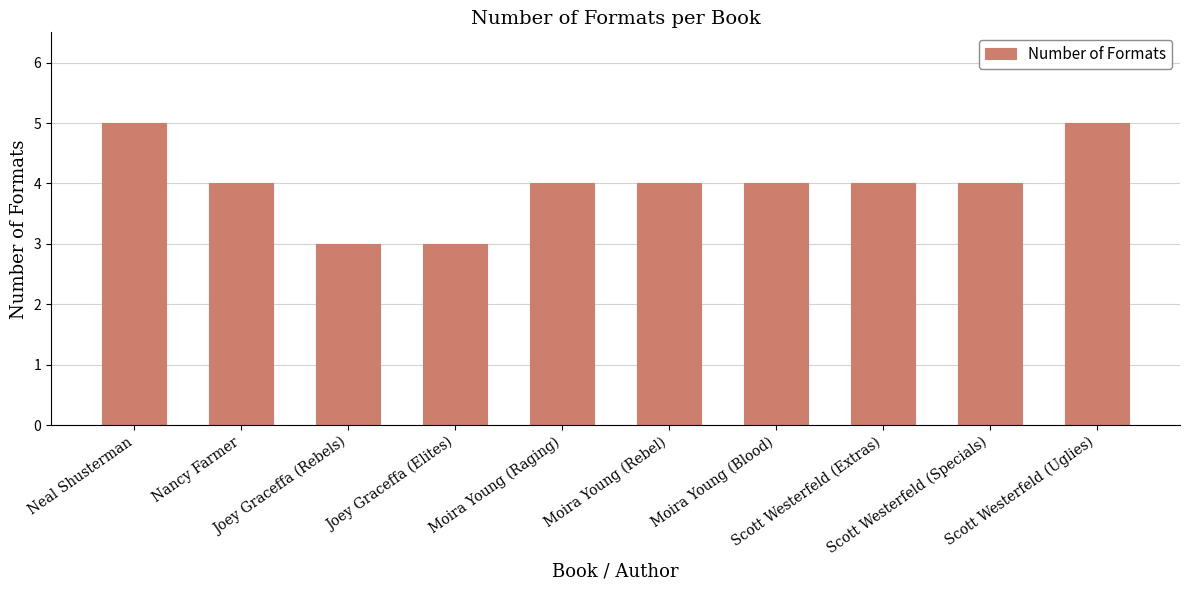

How many values are between 4 and 5?

8